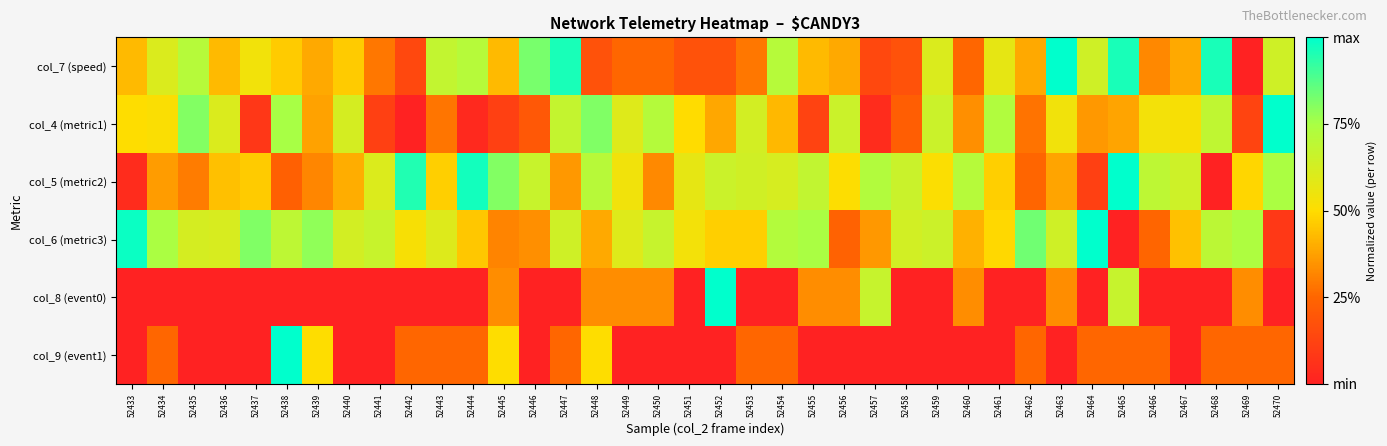

Reading left to right, list all the values displayed in this chart.

col_7 (speed): 52433=0.4	52434=0.6	52435=0.7	52436=0.4	52437=0.5	52438=0.5	52439=0.4	52440=0.5	52441=0.3	52442=0.1	52443=0.7	52444=0.7	52445=0.4	52446=0.8	52447=1.0	52448=0.2	52449=0.2	52450=0.2	52451=0.2	52452=0.2	52453=0.3	52454=0.7	52455=0.4	52456=0.4	52457=0.1	52458=0.2	52459=0.6	52460=0.2	52461=0.6	52462=0.4	52463=1.0	52464=0.6	52465=1.0	52466=0.3	52467=0.4	52468=1.0	52469=0.0	52470=0.6
col_4 (metric1): 52433=0.5	52434=0.5	52435=0.8	52436=0.6	52437=0.1	52438=0.8	52439=0.4	52440=0.6	52441=0.1	52442=0.0	52443=0.3	52444=0.0	52445=0.1	52446=0.2	52447=0.7	52448=0.8	52449=0.6	52450=0.7	52451=0.5	52452=0.4	52453=0.6	52454=0.4	52455=0.1	52456=0.7	52457=0.0	52458=0.2	52459=0.7	52460=0.3	52461=0.7	52462=0.3	52463=0.5	52464=0.4	52465=0.4	52466=0.5	52467=0.5	52468=0.7	52469=0.1	52470=1.0
col_5 (metric2): 52433=0.0	52434=0.4	52435=0.3	52436=0.4	52437=0.5	52438=0.2	52439=0.3	52440=0.4	52441=0.6	52442=1.0	52443=0.5	52444=1.0	52445=0.8	52446=0.7	52447=0.4	52448=0.7	52449=0.5	52450=0.3	52451=0.6	52452=0.7	52453=0.6	52454=0.6	52455=0.7	52456=0.5	52457=0.7	52458=0.7	52459=0.5	52460=0.7	52461=0.5	52462=0.2	52463=0.4	52464=0.1	52465=1.0	52466=0.7	52467=0.6	52468=0.0	52469=0.5	52470=0.7
col_6 (metric3): 52433=1.0	52434=0.7	52435=0.6	52436=0.6	52437=0.8	52438=0.7	52439=0.8	52440=0.6	52441=0.7	52442=0.5	52443=0.6	52444=0.5	52445=0.3	52446=0.3	52447=0.6	52448=0.4	52449=0.6	52450=0.7	52451=0.5	52452=0.5	52453=0.5	52454=0.7	52455=0.7	52456=0.2	52457=0.4	52458=0.6	52459=0.7	52460=0.4	52461=0.5	52462=0.8	52463=0.6	52464=1.0	52465=0.0	52466=0.2	52467=0.4	52468=0.7	52469=0.7	52470=0.1
col_8 (event0): 52433=0.0	52434=0.0	52435=0.0	52436=0.0	52437=0.0	52438=0.0	52439=0.0	52440=0.0	52441=0.0	52442=0.0	52443=0.0	52444=0.0	52445=0.3	52446=0.0	52447=0.0	52448=0.3	52449=0.3	52450=0.3	52451=0.0	52452=1.0	52453=0.0	52454=0.0	52455=0.3	52456=0.3	52457=0.7	52458=0.0	52459=0.0	52460=0.3	52461=0.0	52462=0.0	52463=0.3	52464=0.0	52465=0.7	52466=0.0	52467=0.0	52468=0.0	52469=0.3	52470=0.0
col_9 (event1): 52433=0.0	52434=0.2	52435=0.0	52436=0.0	52437=0.0	52438=1.0	52439=0.5	52440=0.0	52441=0.0	52442=0.2	52443=0.2	52444=0.2	52445=0.5	52446=0.0	52447=0.2	52448=0.5	52449=0.0	52450=0.0	52451=0.0	52452=0.0	52453=0.2	52454=0.2	52455=0.0	52456=0.0	52457=0.0	52458=0.0	52459=0.0	52460=0.0	52461=0.0	52462=0.2	52463=0.0	52464=0.2	52465=0.2	52466=0.2	52467=0.0	52468=0.2	52469=0.2	52470=0.2